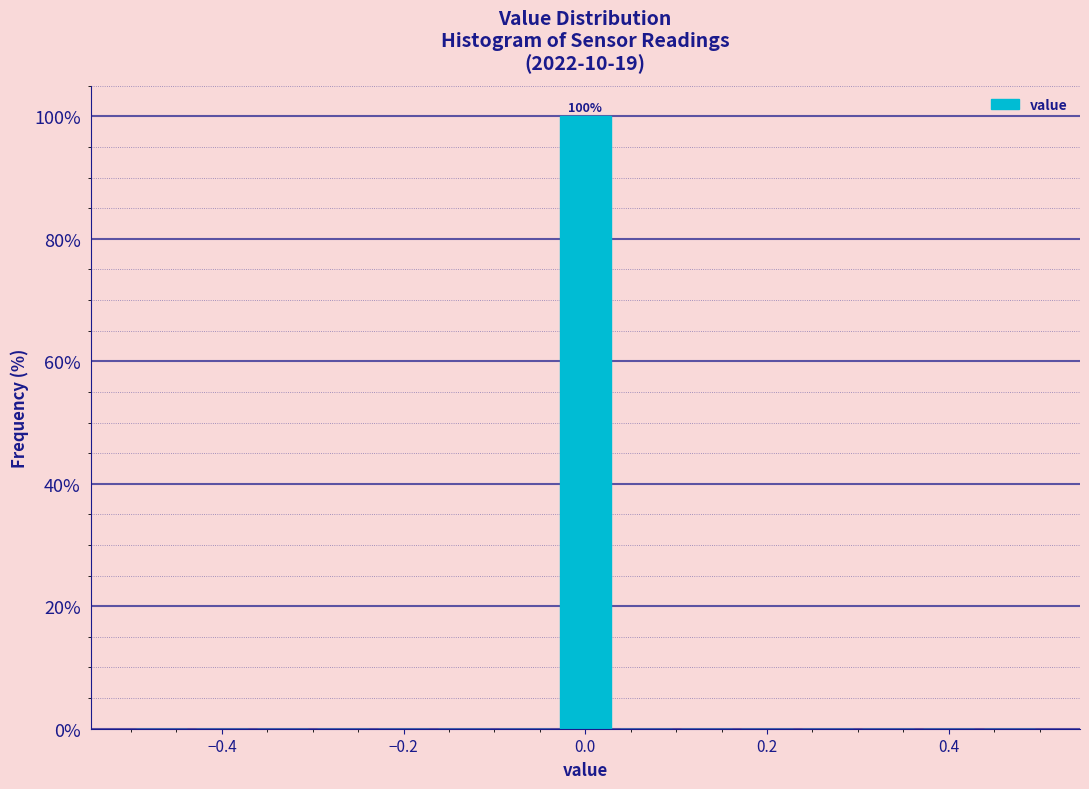

Read against the x-axis, roughly where is the centre of the tallest bar?

0.00